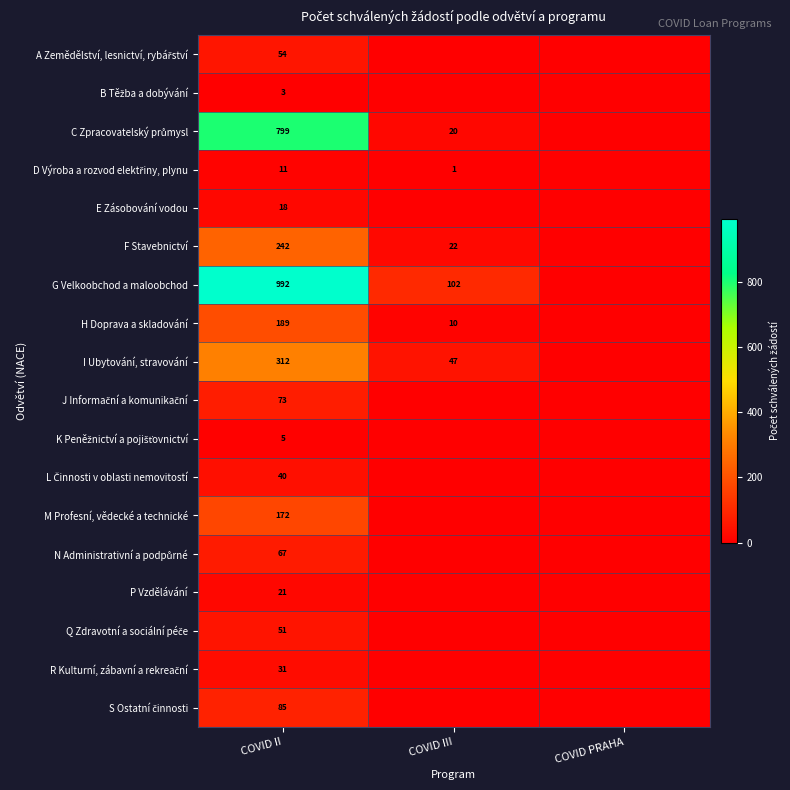

True or false: H Doprava a skladování has a value of 10 at COVID III.

True